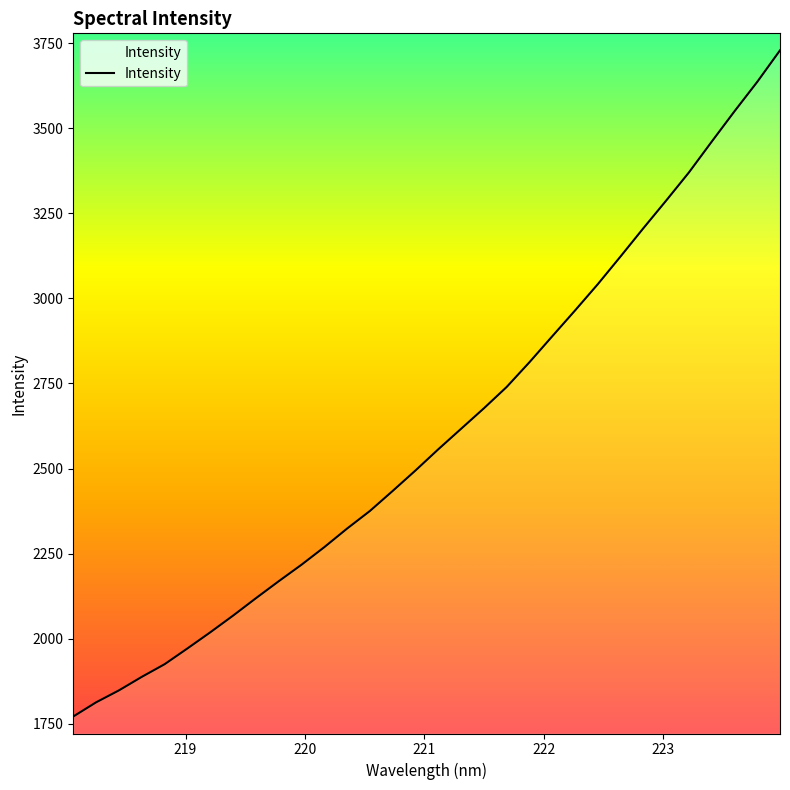

What is the difference between the maximum and minimum values?

1958.2